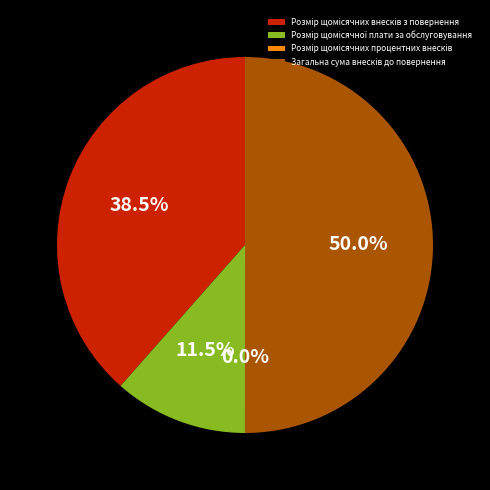

Count the number of slices in the pie.

4